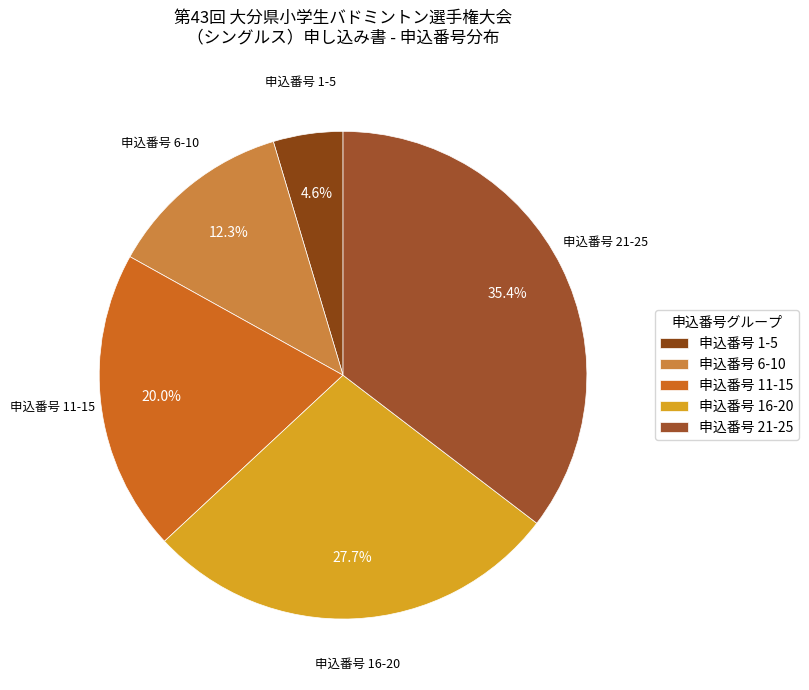

Does any single category account for the majority?

No